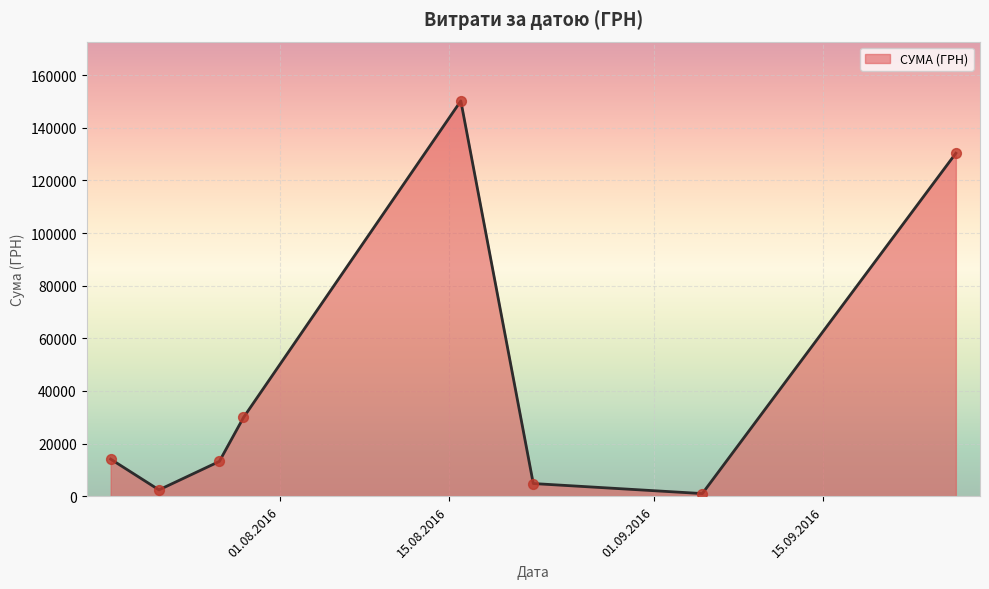

What is the difference between the second highest and minimum values?

129370.8